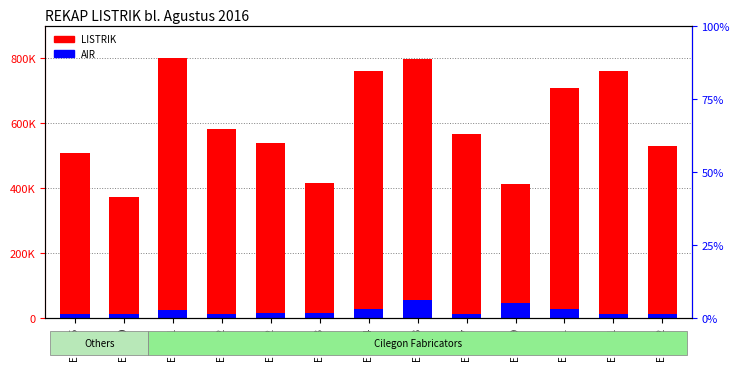

What position from the left is E 04-01?

3